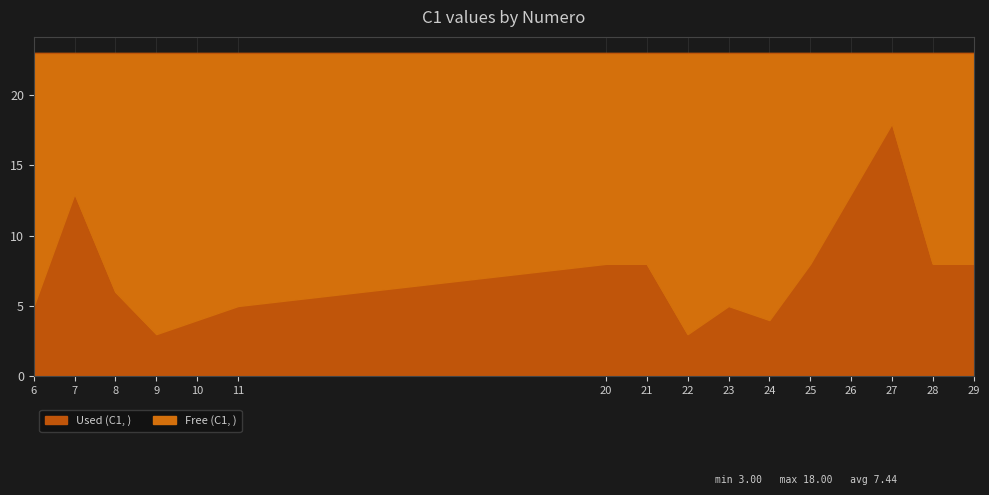

Rank the categories by value from highest to lowest.

27, 7, 26, 20, 21, 25, 28, 29, 8, 6, 11, 23, 10, 24, 9, 22